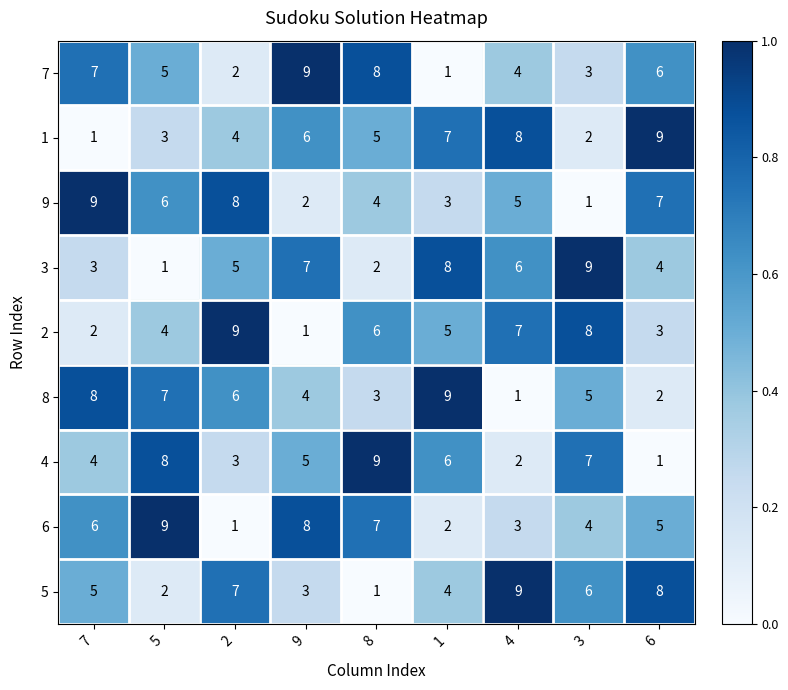

The value of 1 at 4 is 14. True or false?

False